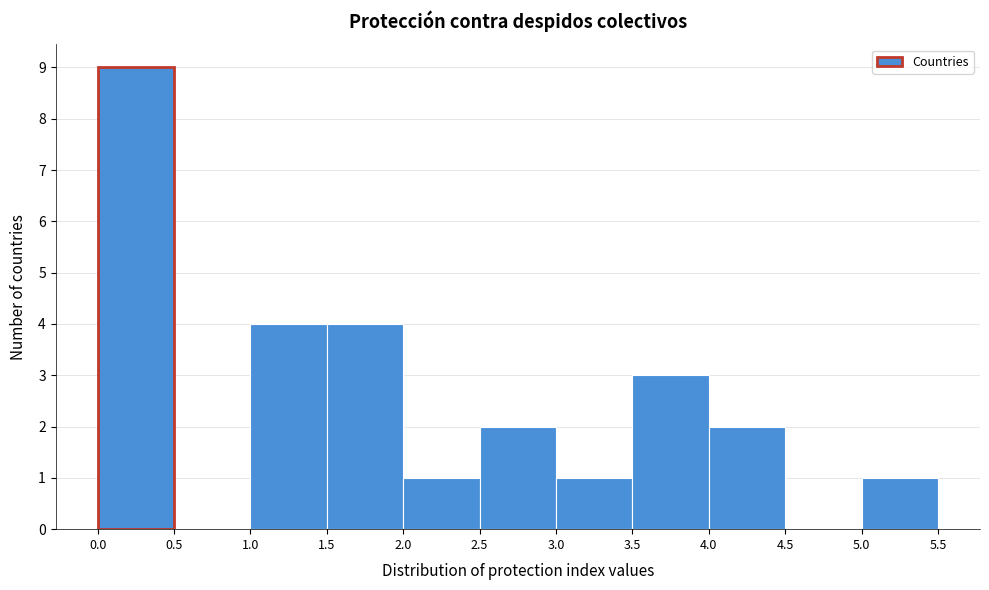

Reading left to right, transcribe this chart: for each bar, give the range it covers on the x-axis and its height. The values are not printed on the chart, so give them approximately, as read against the axis.

0.0 to 0.5: 9
0.5 to 1.0: 0
1.0 to 1.5: 4
1.5 to 2.0: 4
2.0 to 2.5: 1
2.5 to 3.0: 2
3.0 to 3.5: 1
3.5 to 4.0: 3
4.0 to 4.5: 2
4.5 to 5.0: 0
5.0 to 5.5: 1